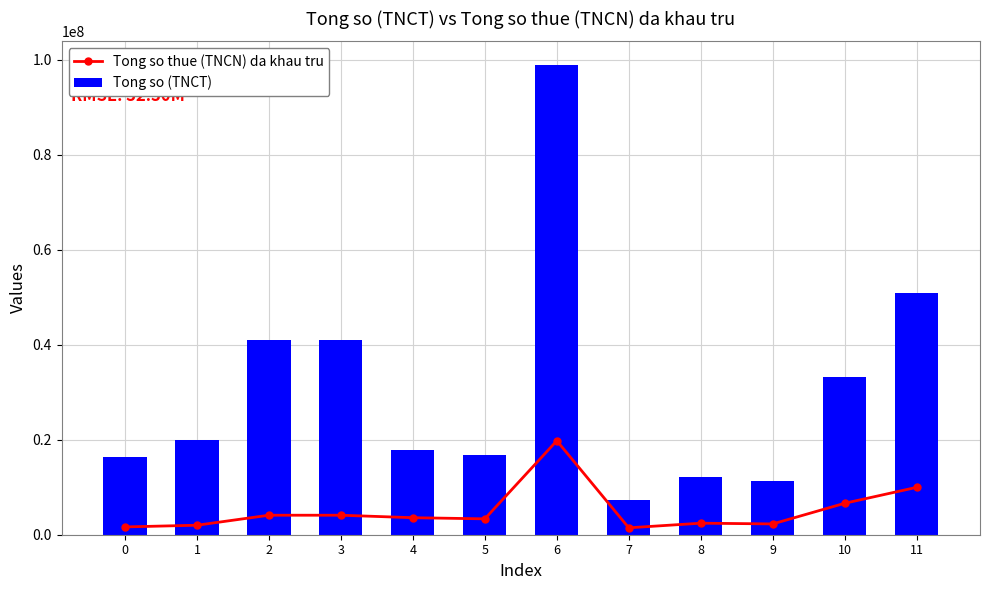

What is the difference between the maximum and minimum values in the Tong so thue (TNCN) da khau tru series?

18339616